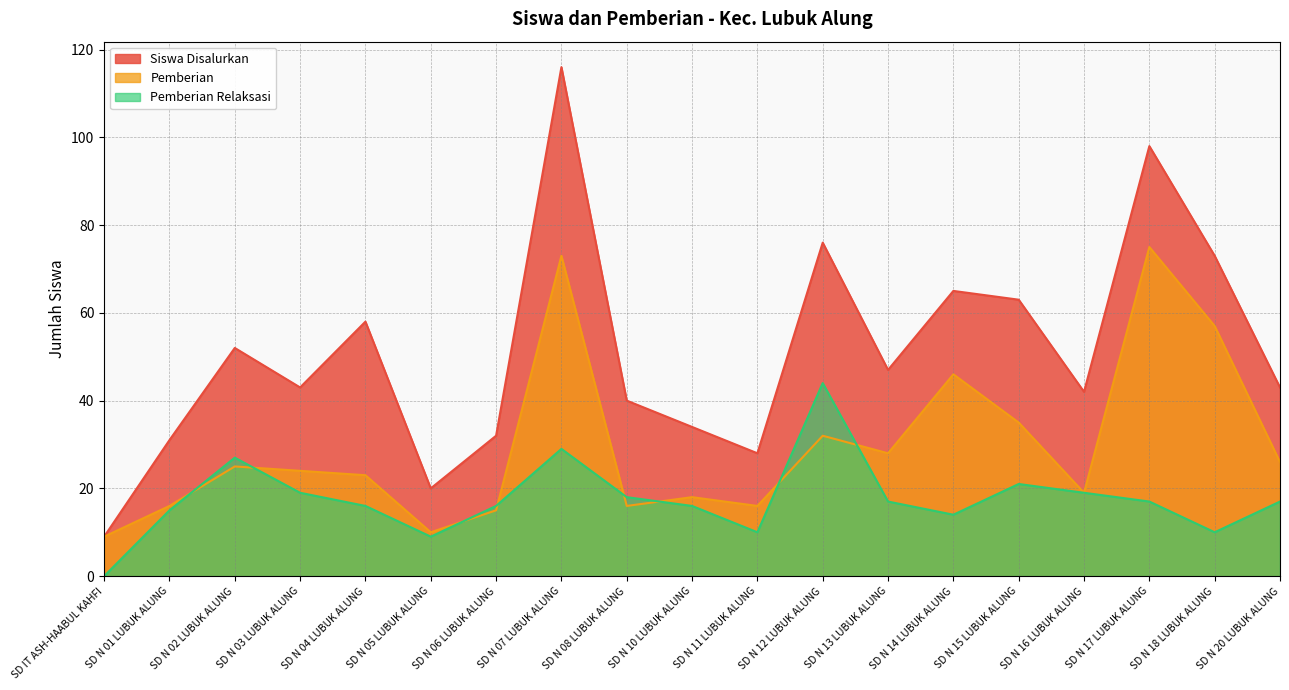

Which category has the lowest value in the Pemberian Relaksasi series?

SD IT ASH-HAABUL KAHFI